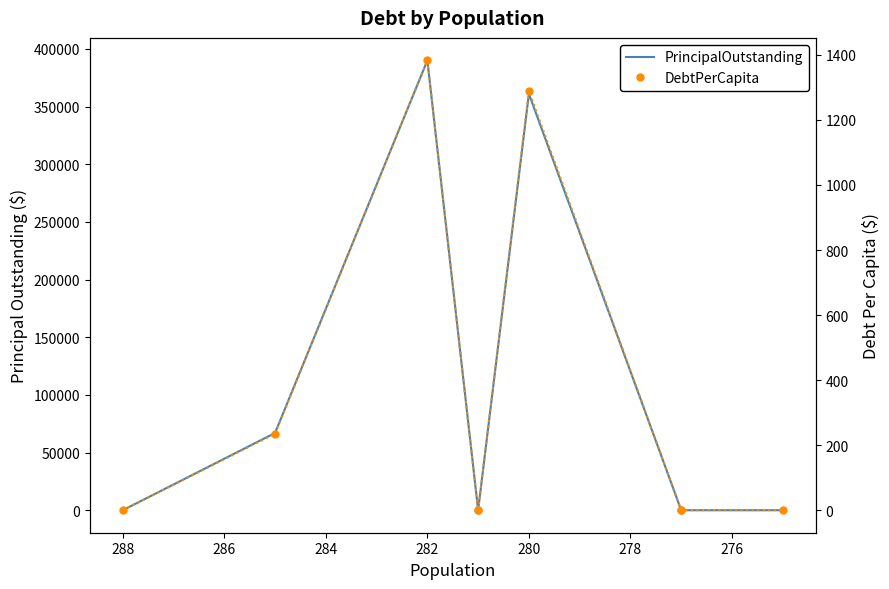

What is the difference between the second highest and minimum values in the PrincipalOutstanding series?

361000.0